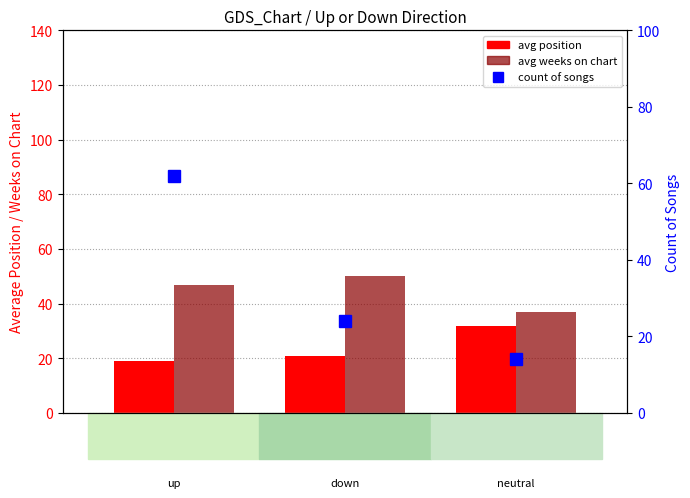

At which category is the sum across all series the highest?

up